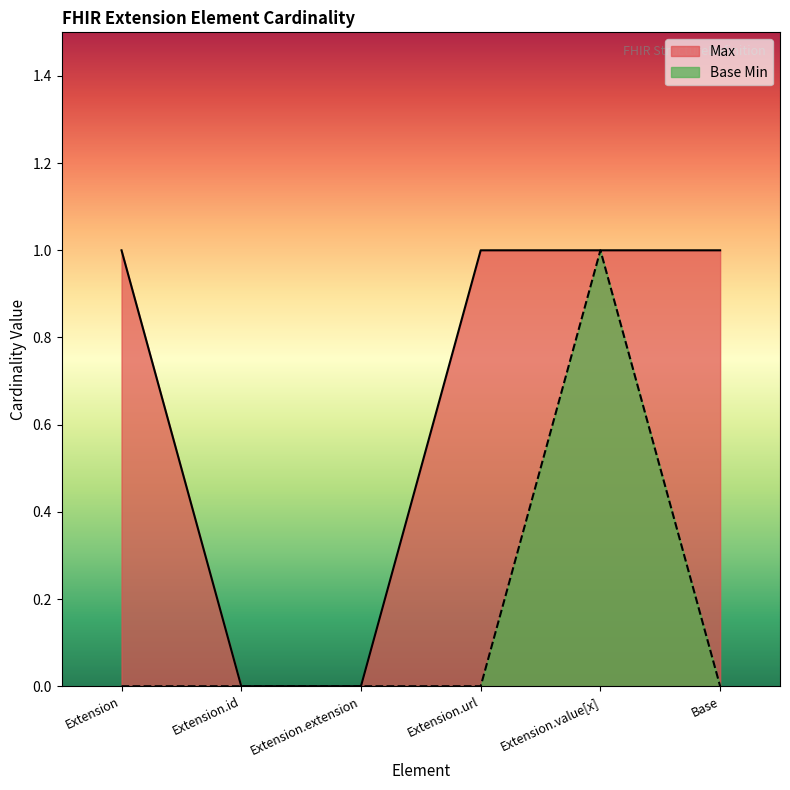

How many data points in Max are less than 1?

2